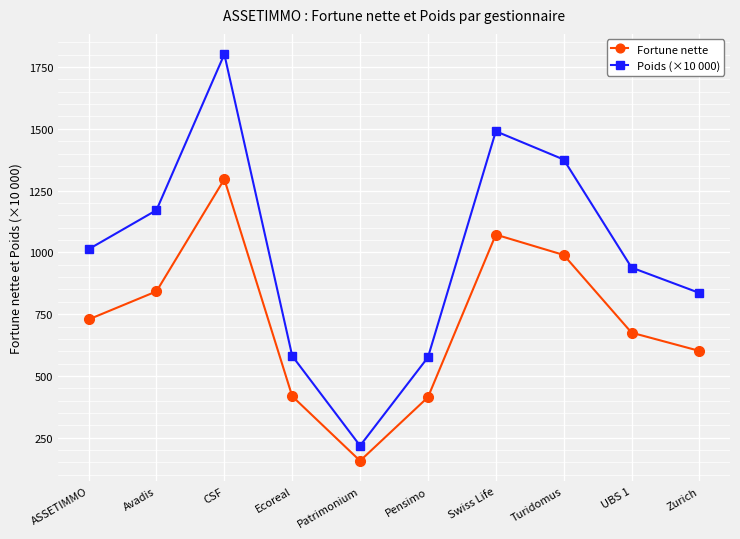

What is the label of the 7th point from the right?

Ecoreal